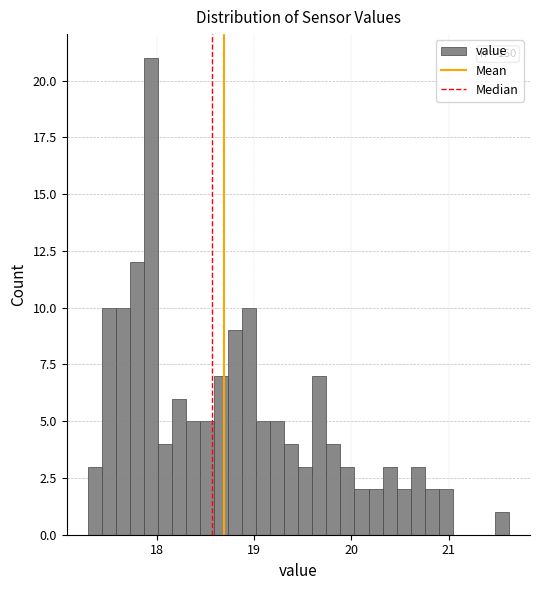

Around what value on the x-axis is the tallest bar? Give the approximate position of its centre, as read against the axis.

17.9